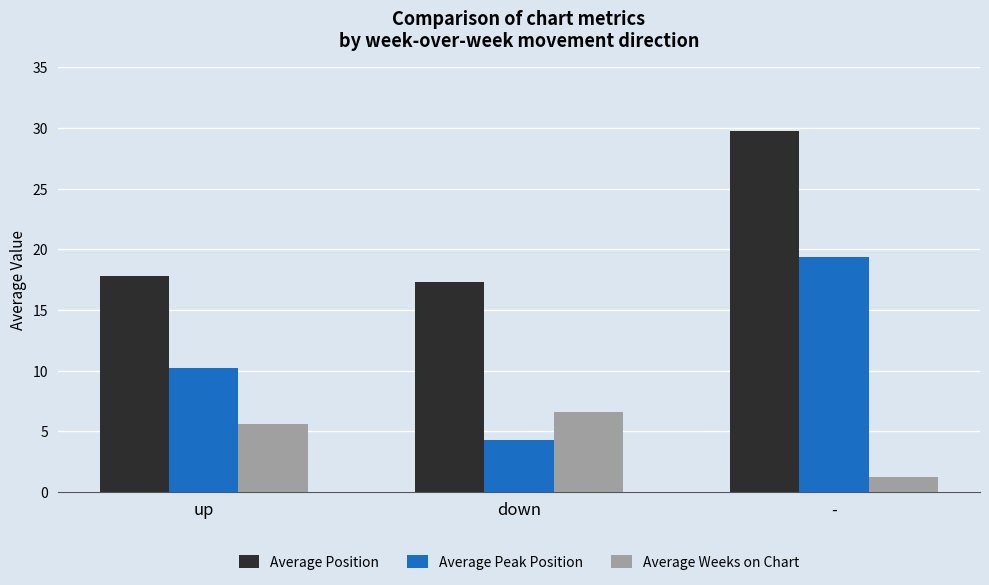

Which category has the highest value across all series?

-